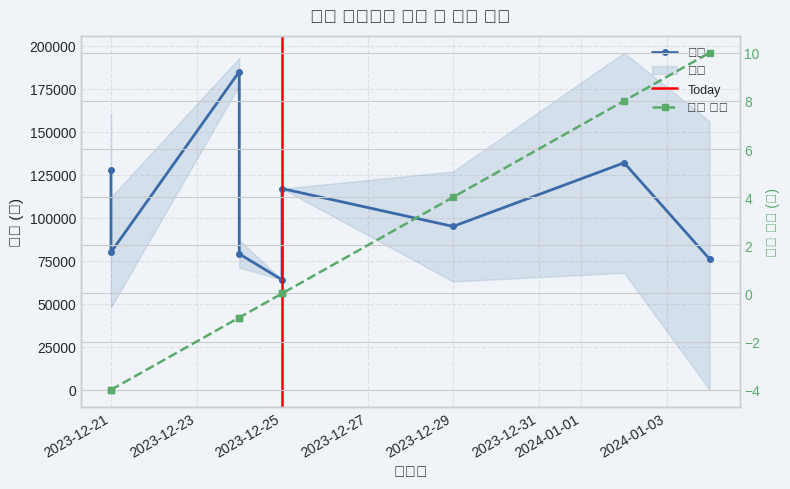

True or false: 금액 has more than 0 interior local peaks.

True